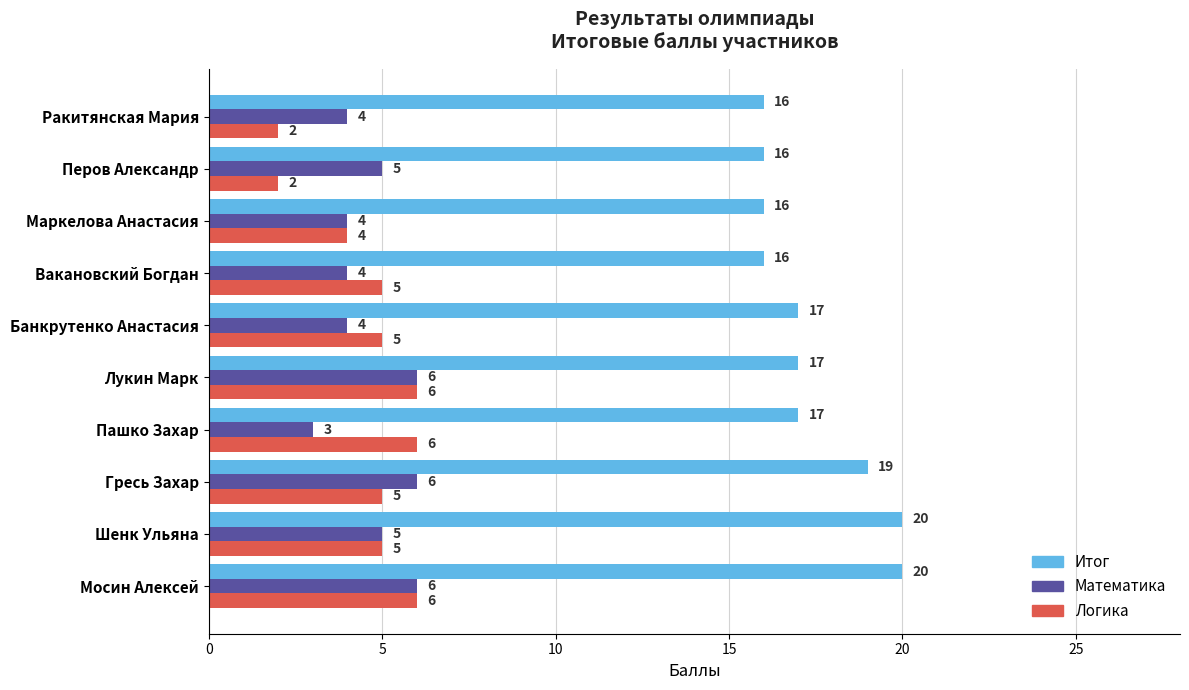

What is the sum of all Математика values?

47